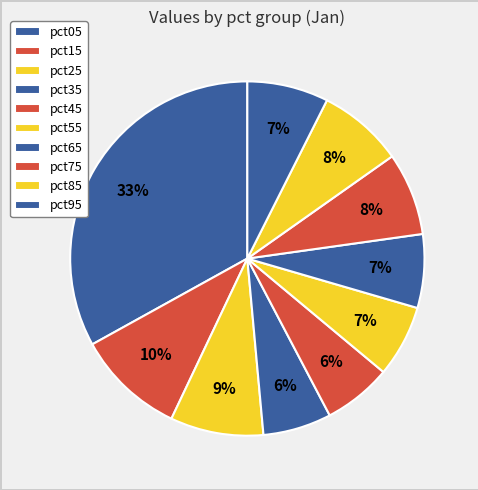

To the nearest percent, what portion does pct85 represent?

8%